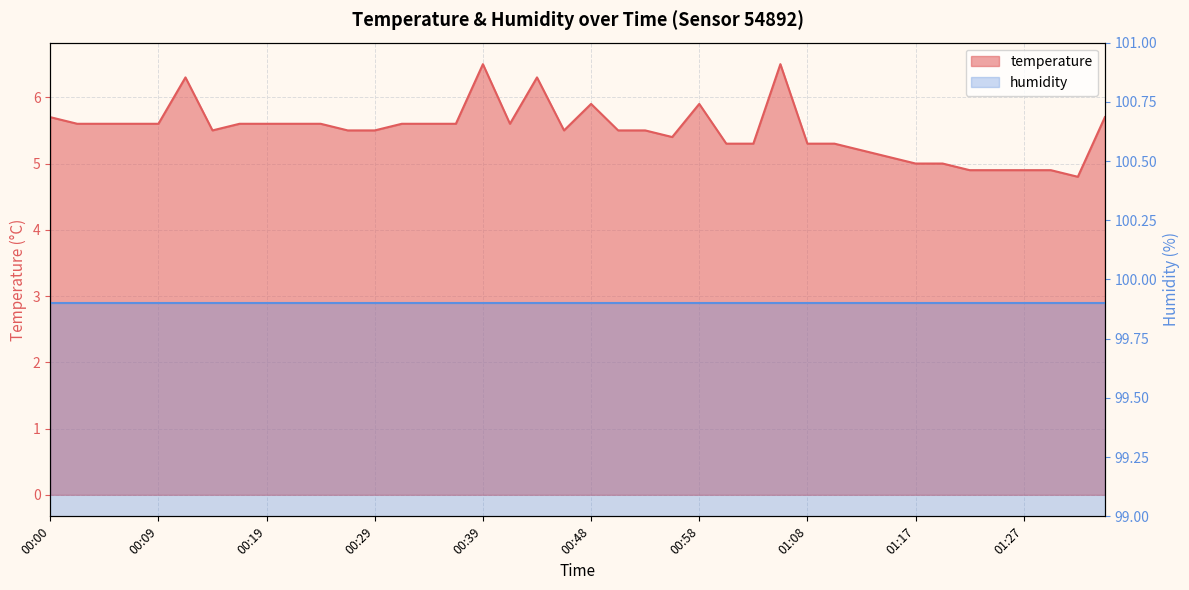

What is the sum of all values?

220.3